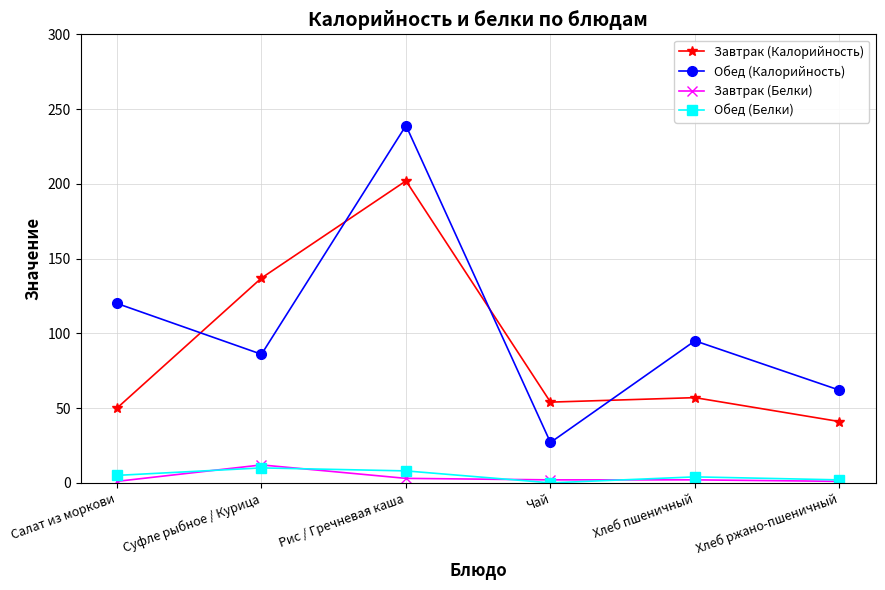

Is this an area chart (filled region under the line)?

No